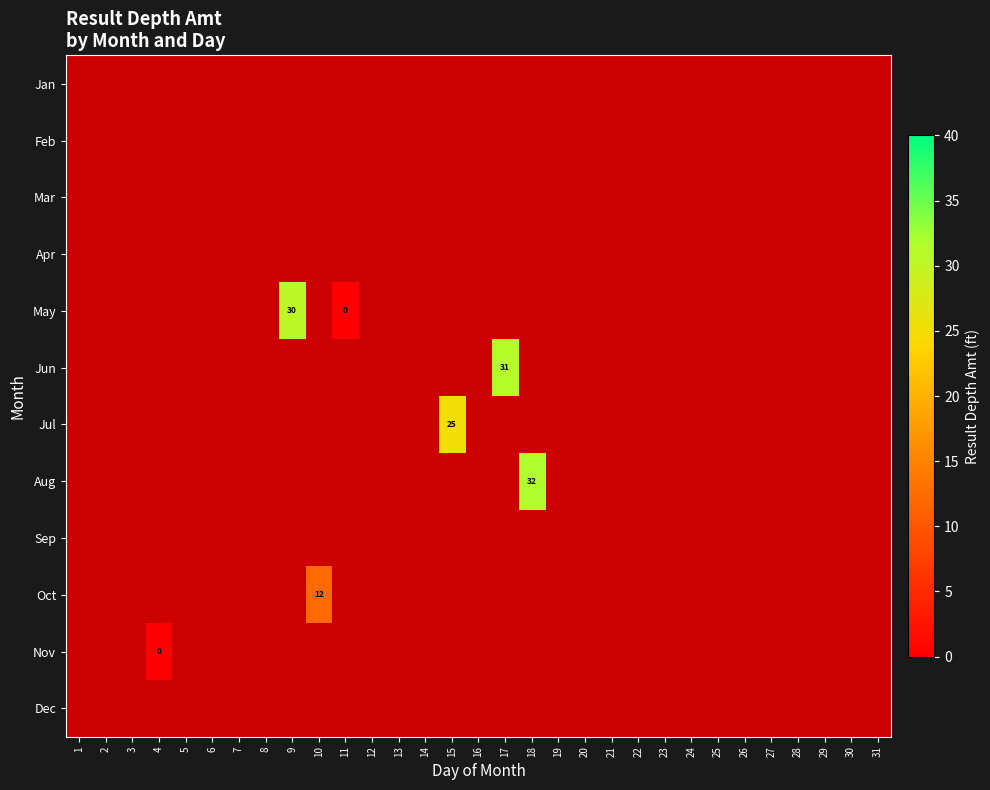

Which category has the highest value across all series?

18